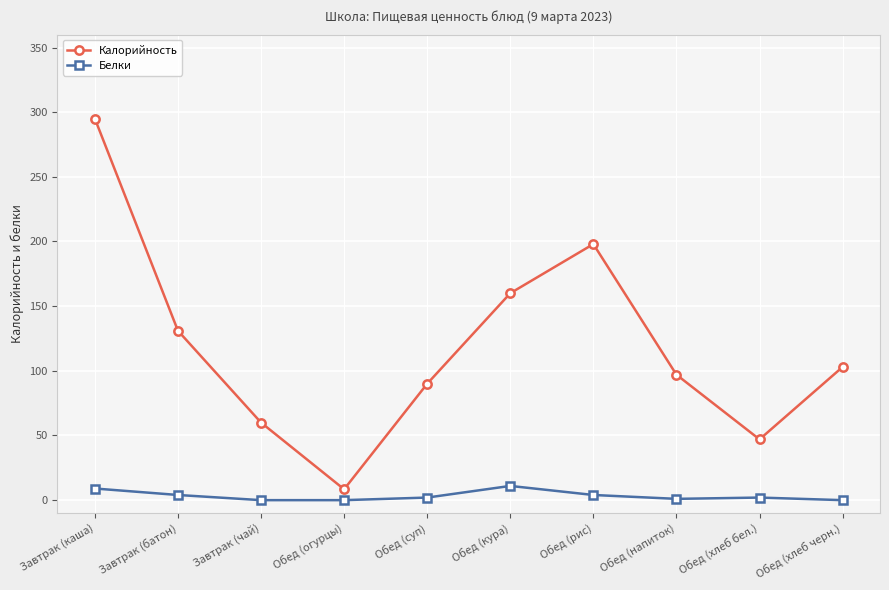

List the labels in order of Калорийность value, largest first.

Завтрак (каша), Обед (рис), Обед (кура), Завтрак (батон), Обед (хлеб черн.), Обед (напиток), Обед (суп), Завтрак (чай), Обед (хлеб бел.), Обед (огурцы)